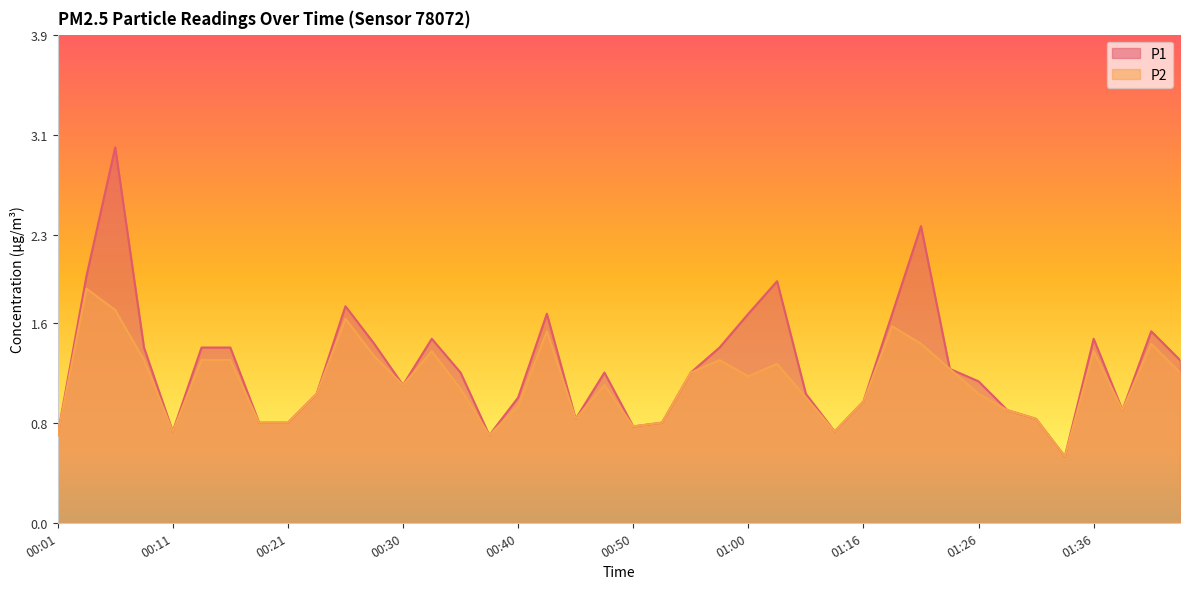

True or false: P1 has more than 2 interior local peaks.

True